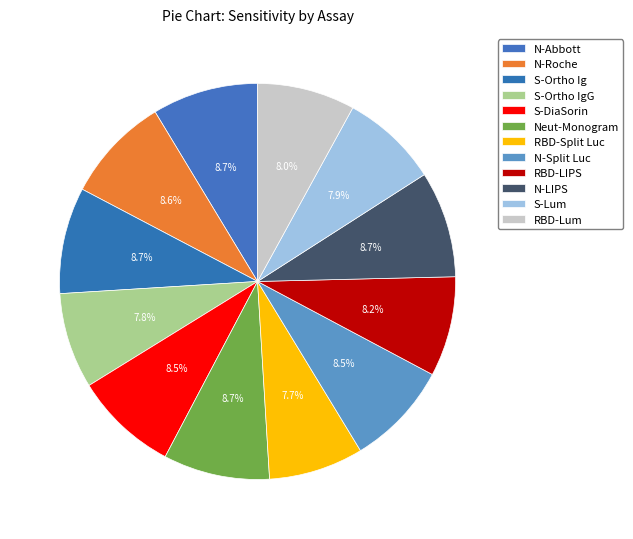

What is the change in value from N-Abbott to N-LIPS?

+0.4